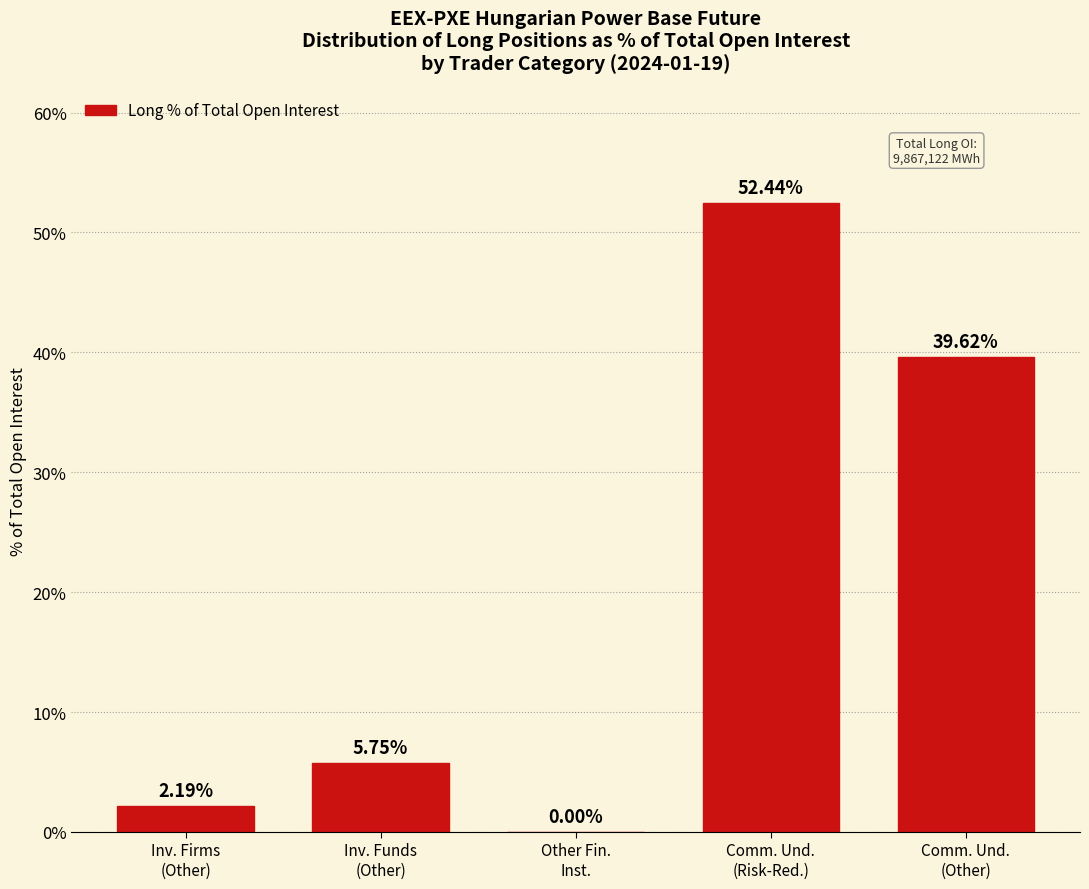

Count the number of categories in the chart.

5